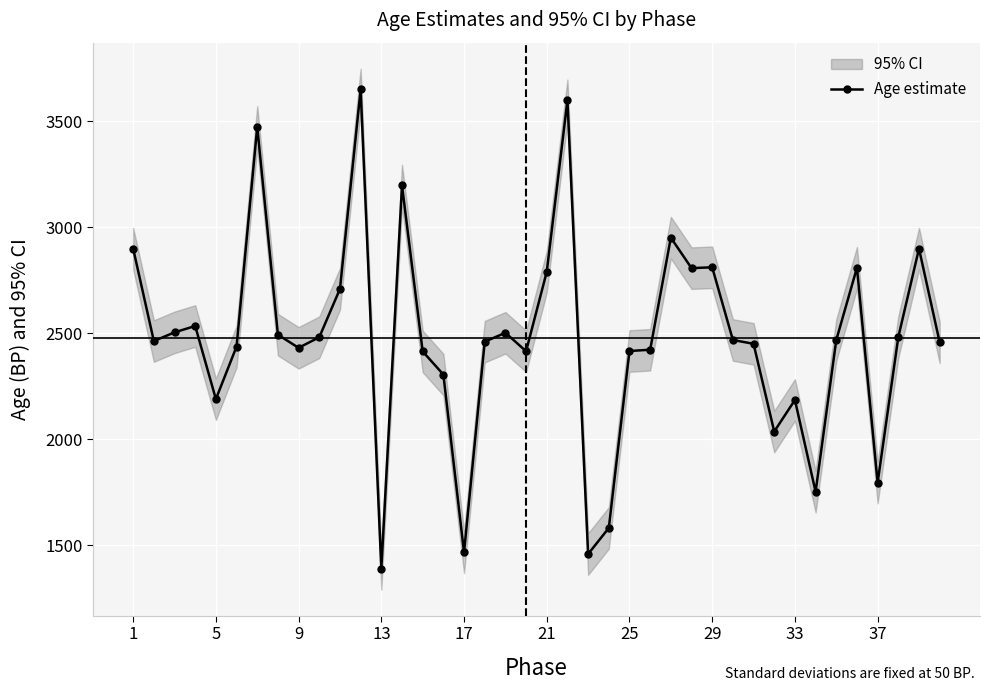

True or false: Age estimate has more than 0 interior local peaks.

True